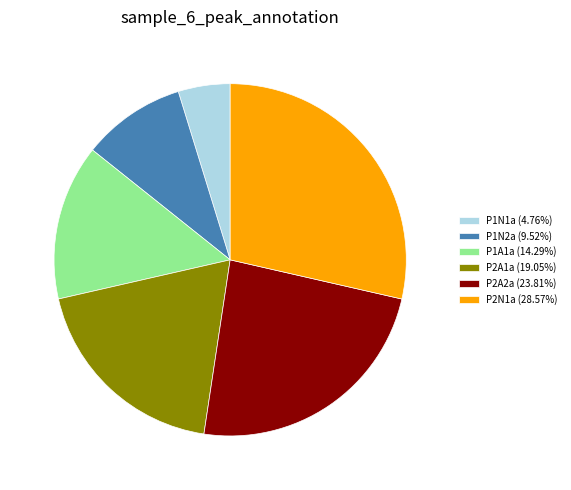

Is P2A2a (23.81%) the majority of the pie?

No